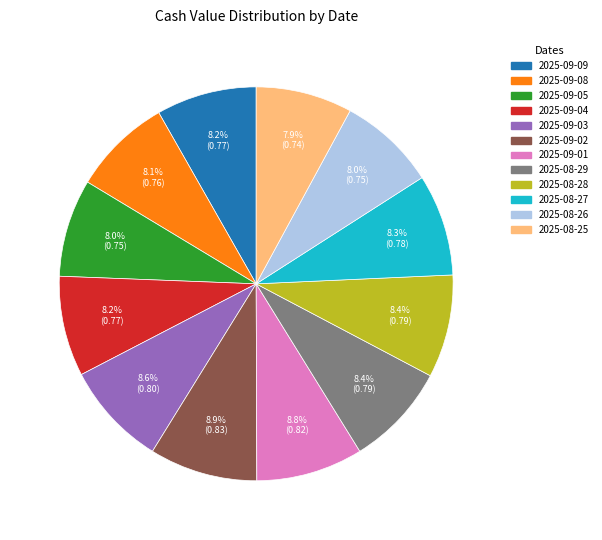

The 2025-08-27 slice represents 8% of the pie. True or false?

True